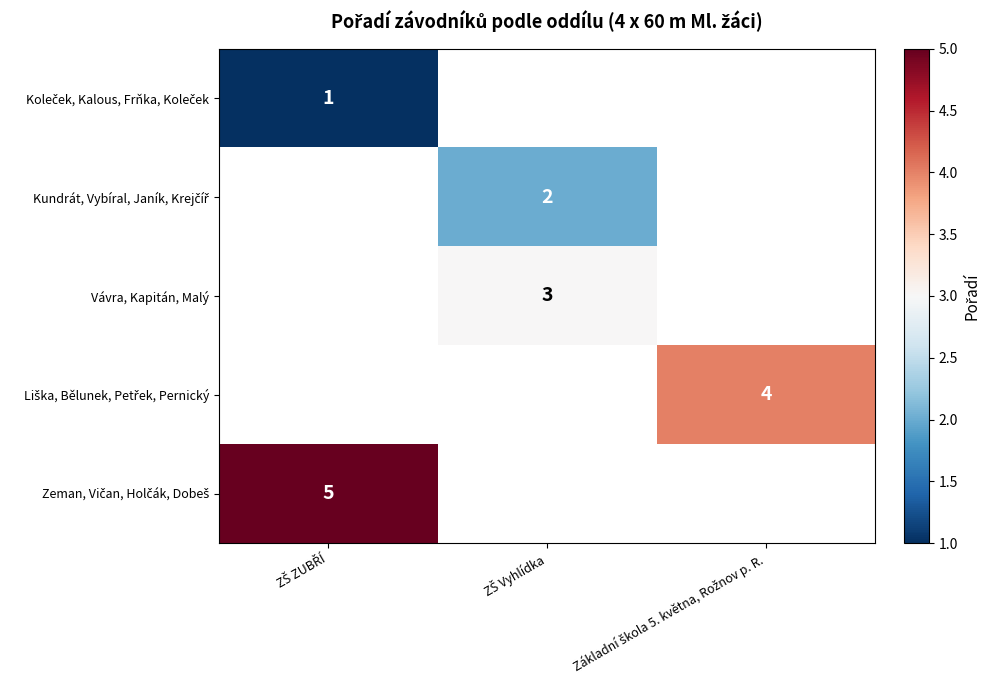

The Liška, Bělunek, Petřek, Pernický series shows 1.7 at Základní škola 5. května, Rožnov p. R.. True or false?

False